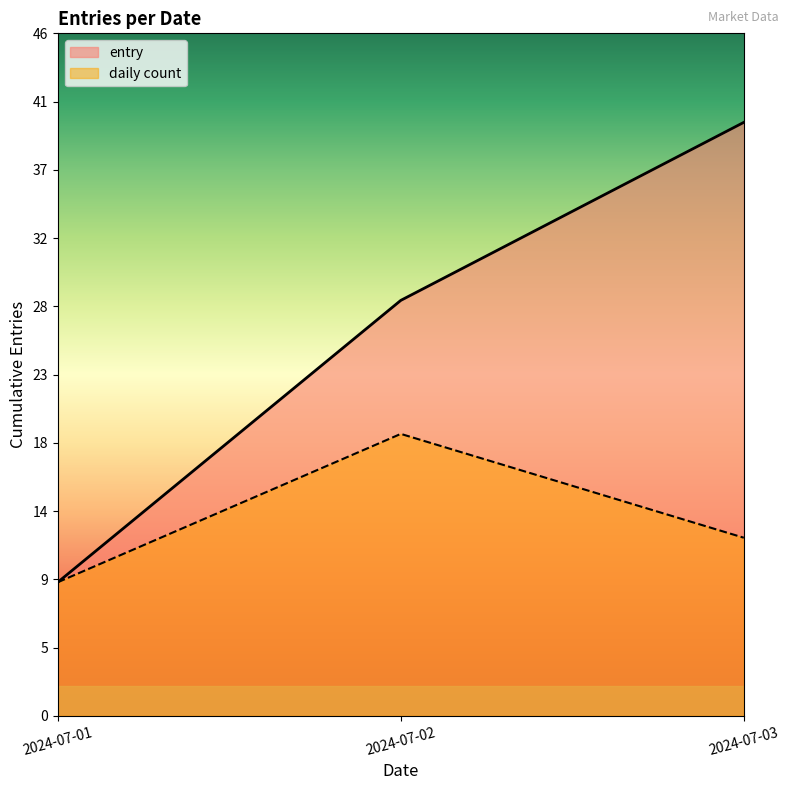

Which category has the lowest value across all series?

2024-07-01